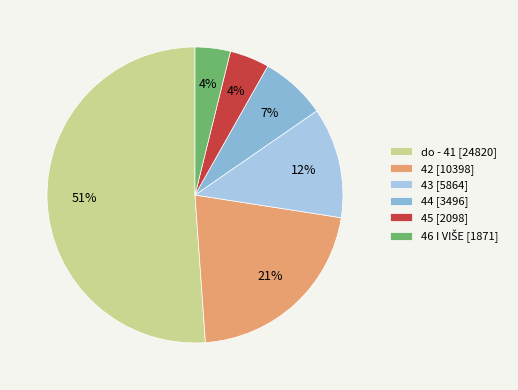

Approximately how many times larger is the value at 44 compared to 43?

0.6